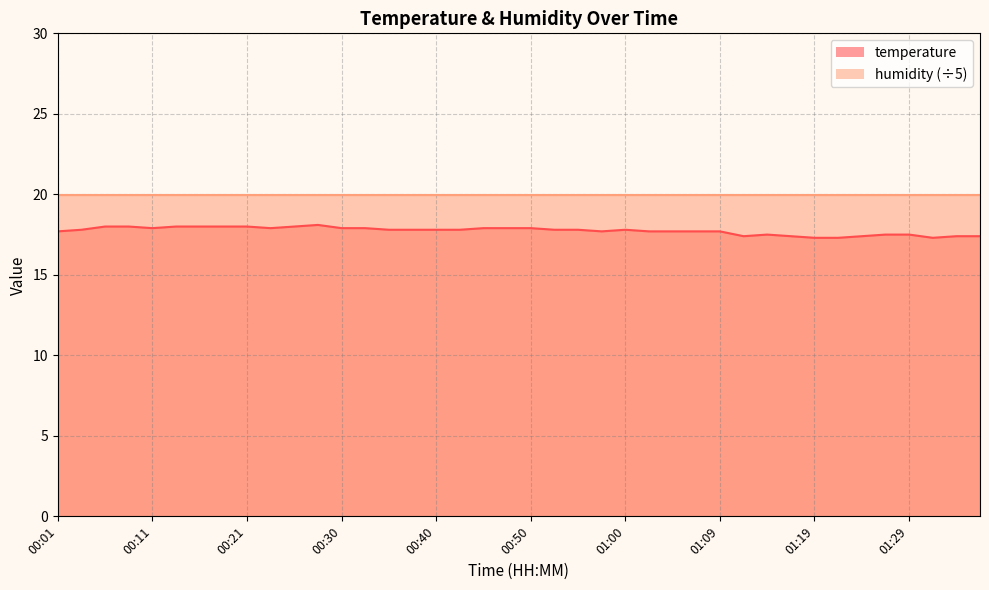

What is the difference between the values at 01:29 and 01:17?

0.1